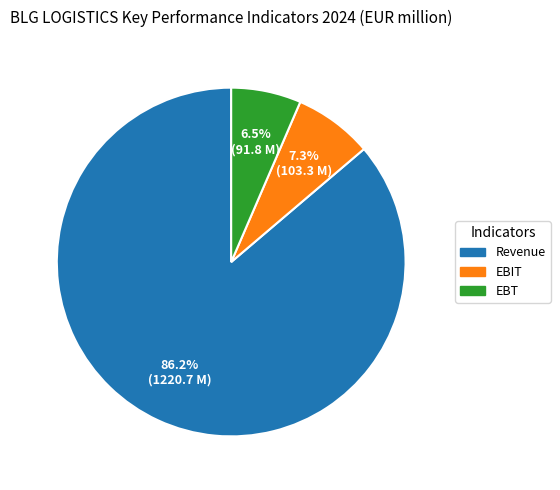

To the nearest percent, what is the difference between the Revenue and EBT slice percentages?

80%